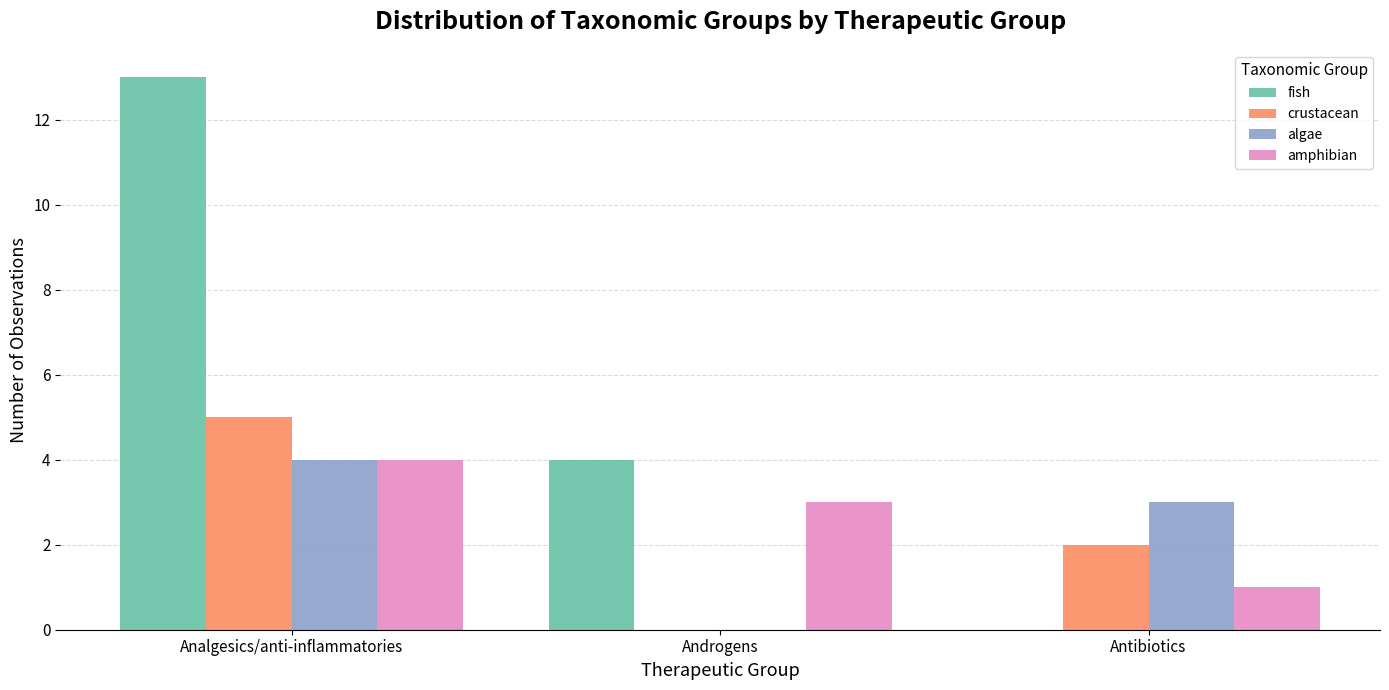

What is the greatest value displayed?

13